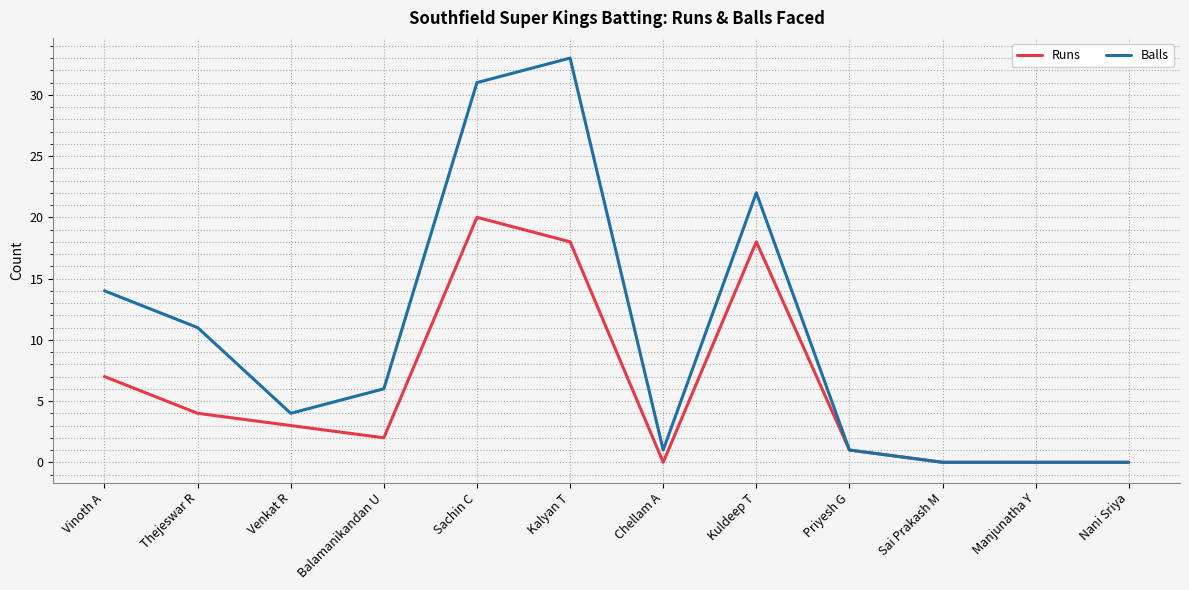

Rank the series at Sachin C from highest to lowest value.

Balls, Runs